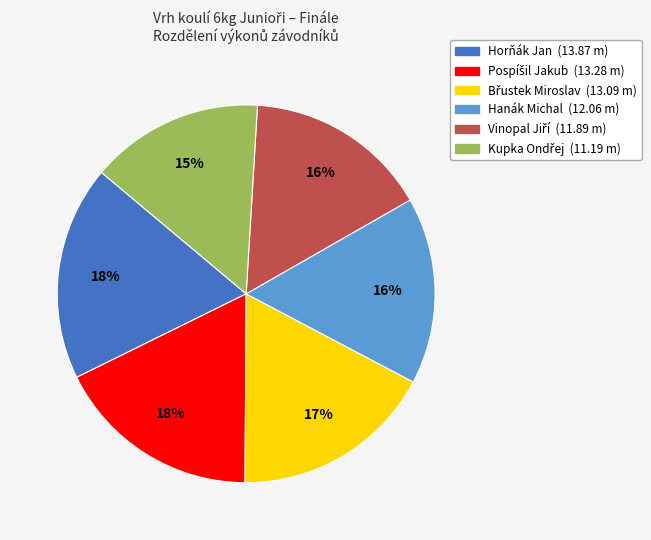

Is there a majority slice in this chart?

No